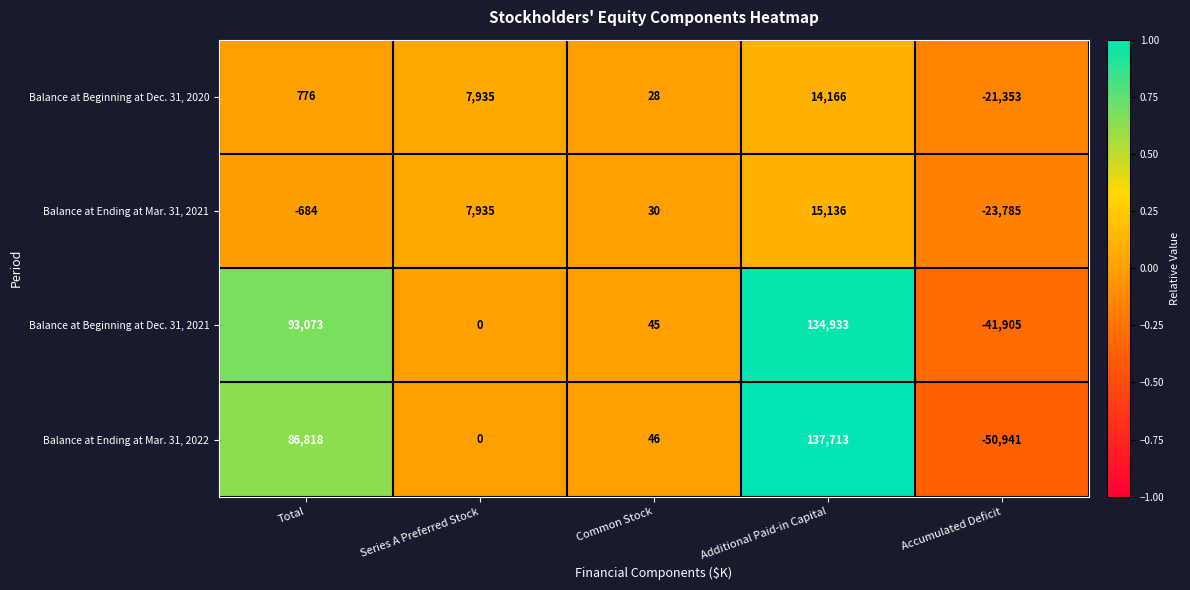

What is the difference between the second highest and minimum values in the Balance at Beginning at Dec. 31, 2021 series?

134978